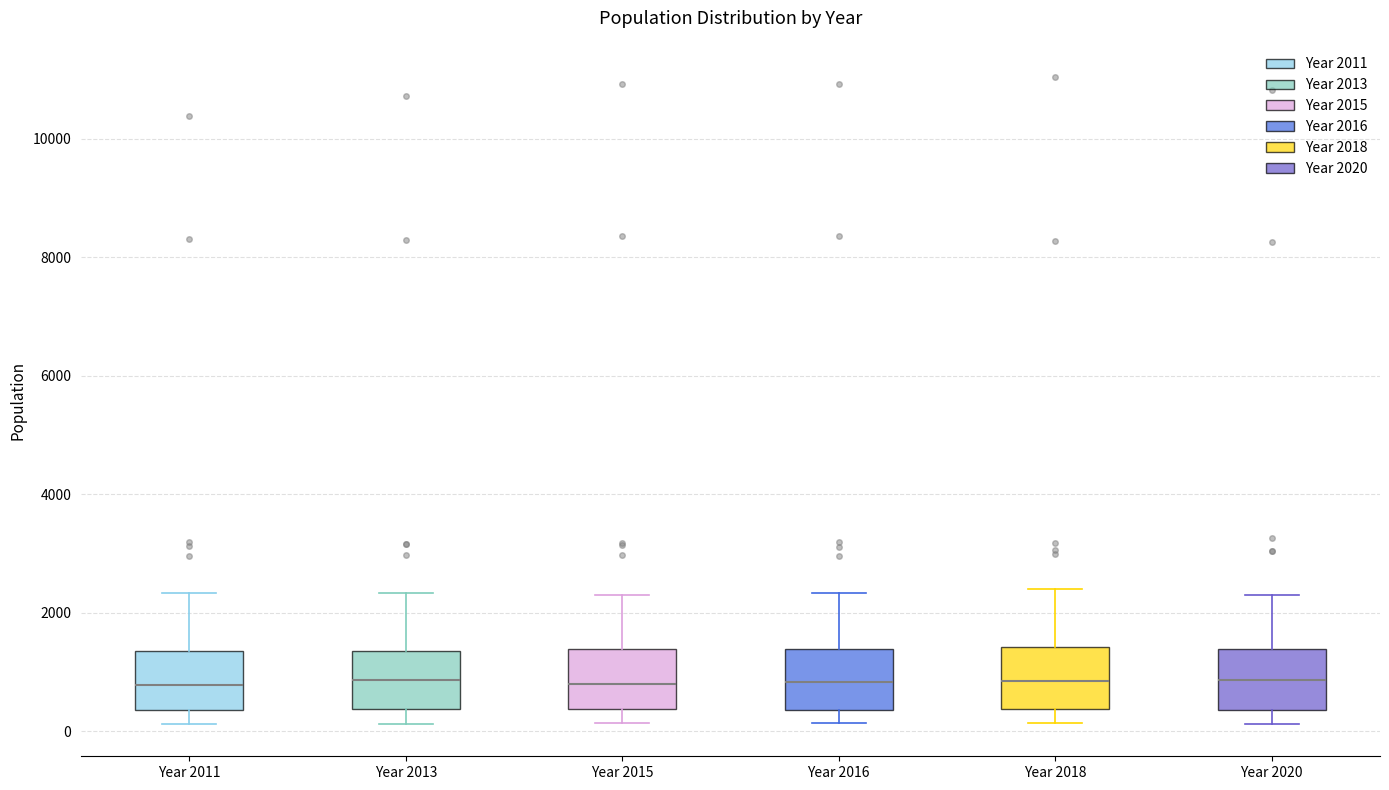

Reading left to right, transcribe this box plot: for each box, give where its median line is, the range the box spans, and where its two whiskers end, as read against the y-axis. The values are not printed on the chart, so give them approximately, as read against the axis.

Year 2011: median 800, box 400 to 1400, whiskers 200 to 2400
Year 2013: median 800, box 400 to 1400, whiskers 200 to 2400
Year 2015: median 800, box 400 to 1400, whiskers 200 to 2400
Year 2016: median 800, box 400 to 1400, whiskers 200 to 2400
Year 2018: median 800, box 400 to 1400, whiskers 200 to 2400
Year 2020: median 800, box 400 to 1400, whiskers 200 to 2200